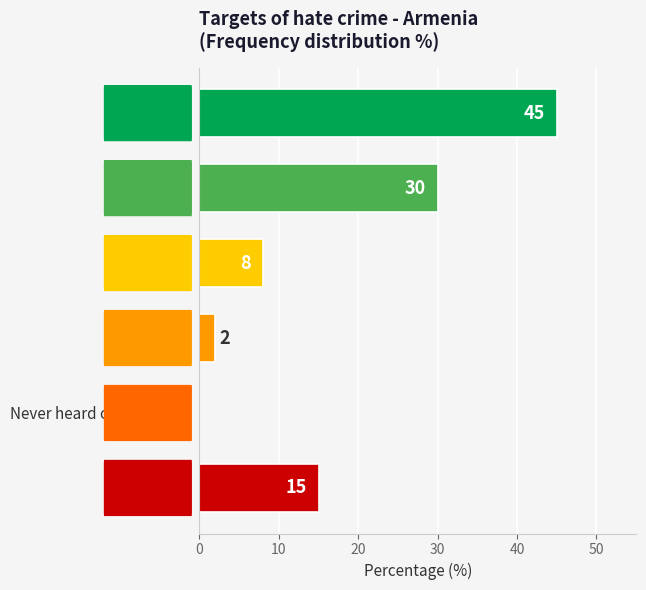

What is the greatest value displayed?

45